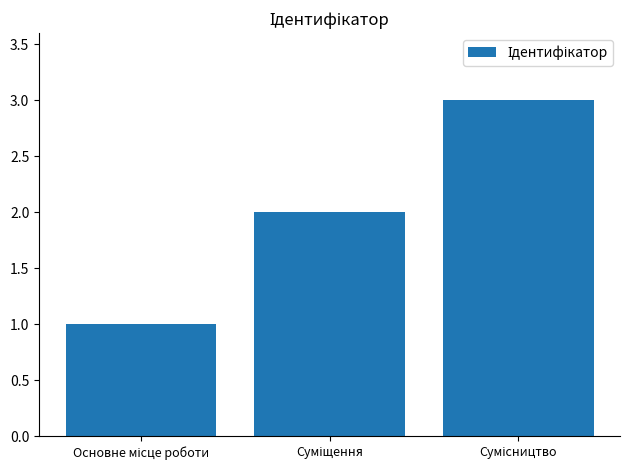

What is the maximum value shown in the chart?

3